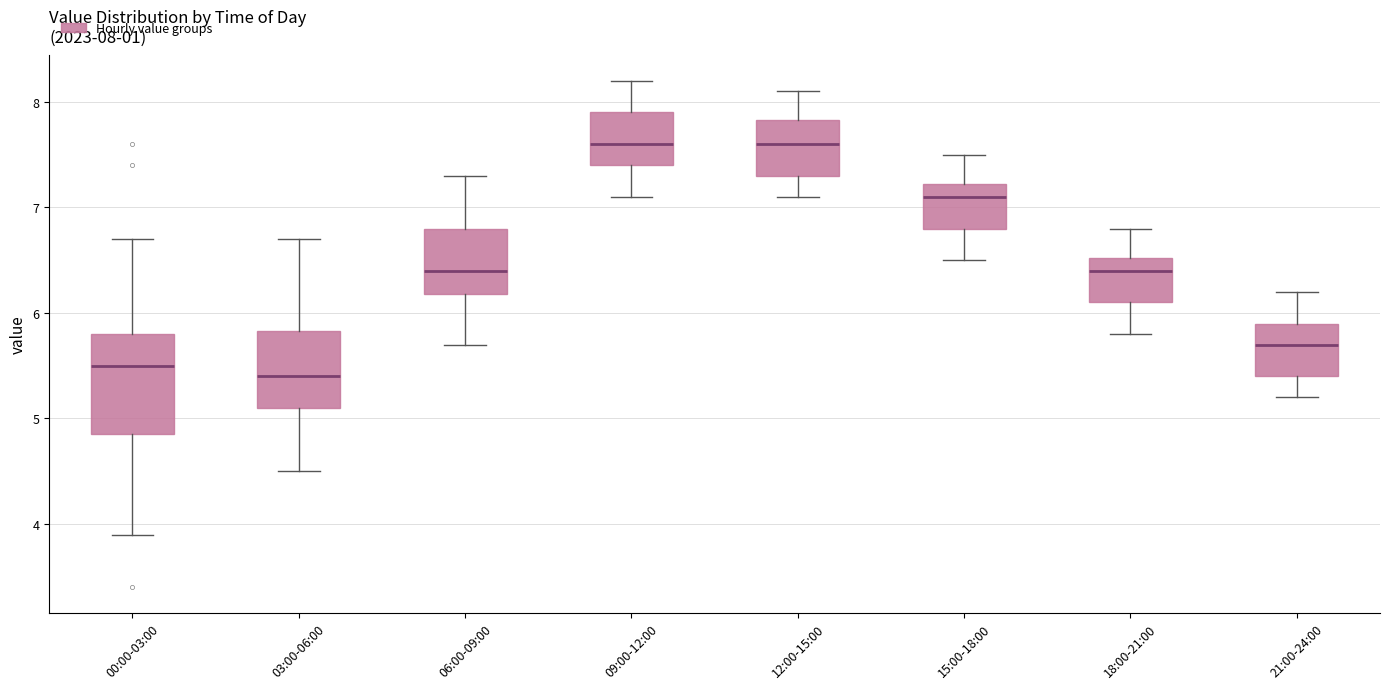

Which box is the tallest, from its lower edge to its upper edge?

00:00-03:00